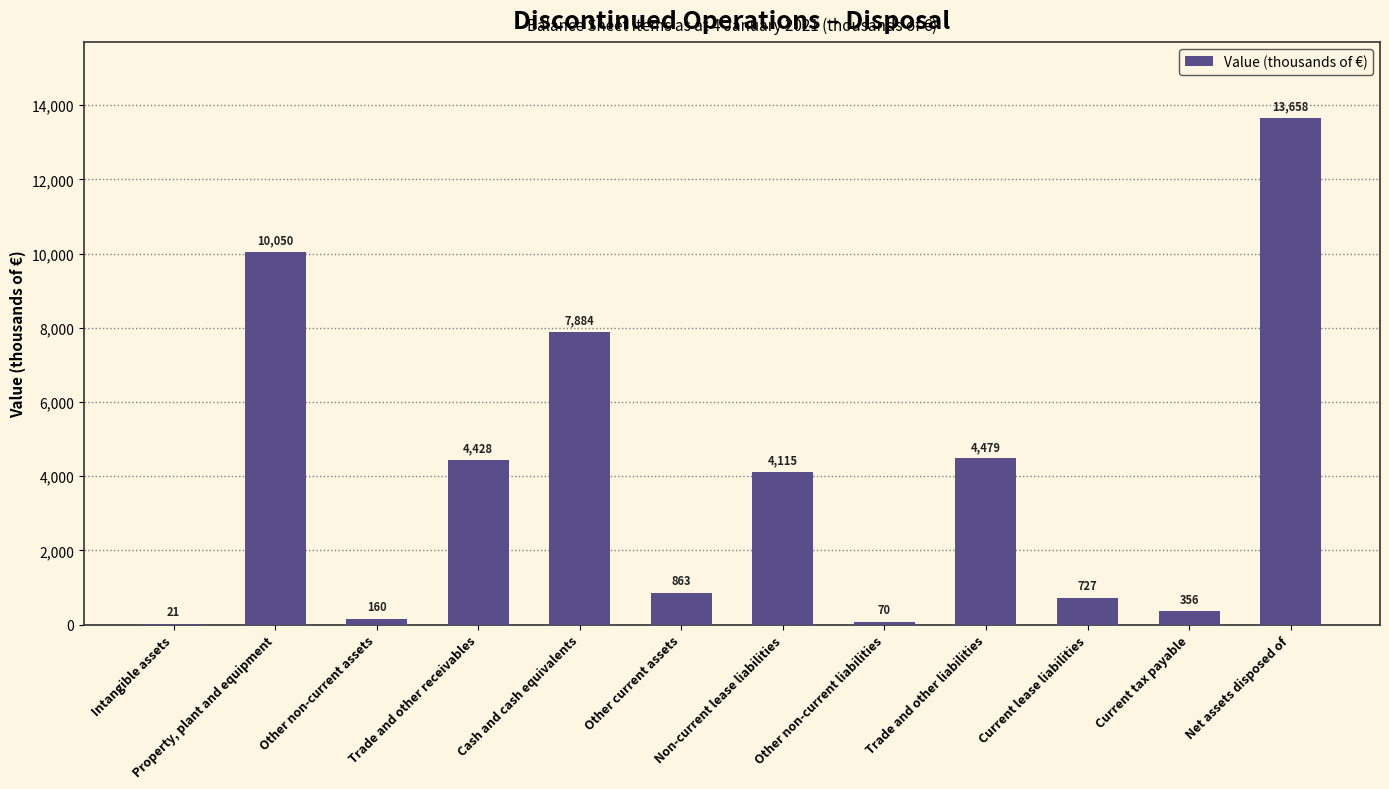

What is the maximum value shown in the chart?

13658